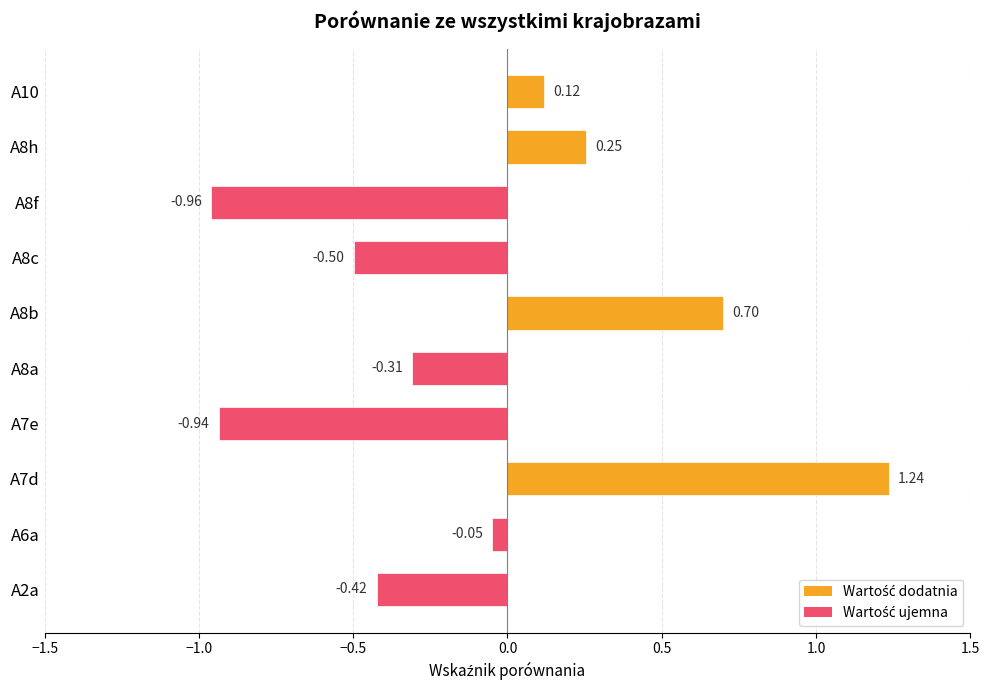

How many values are above zero?

4